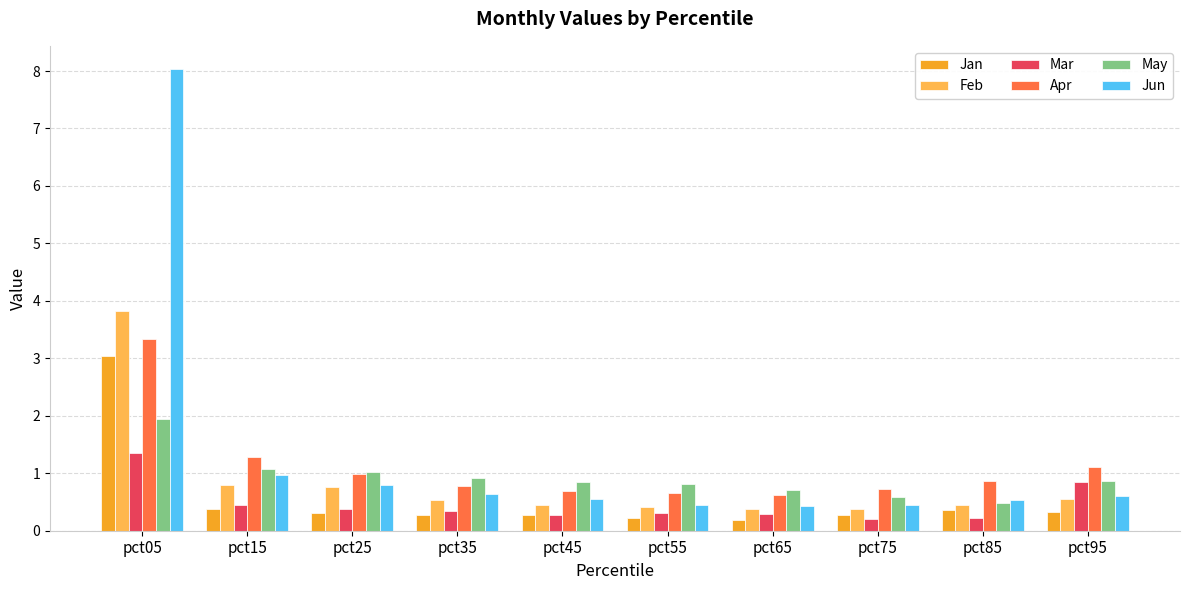

What is the value of the Apr bar at the 10th from the left?

1.1